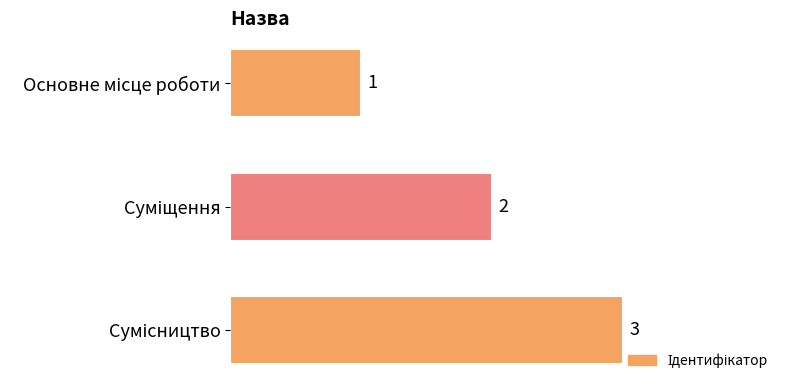

What is the average value?

2